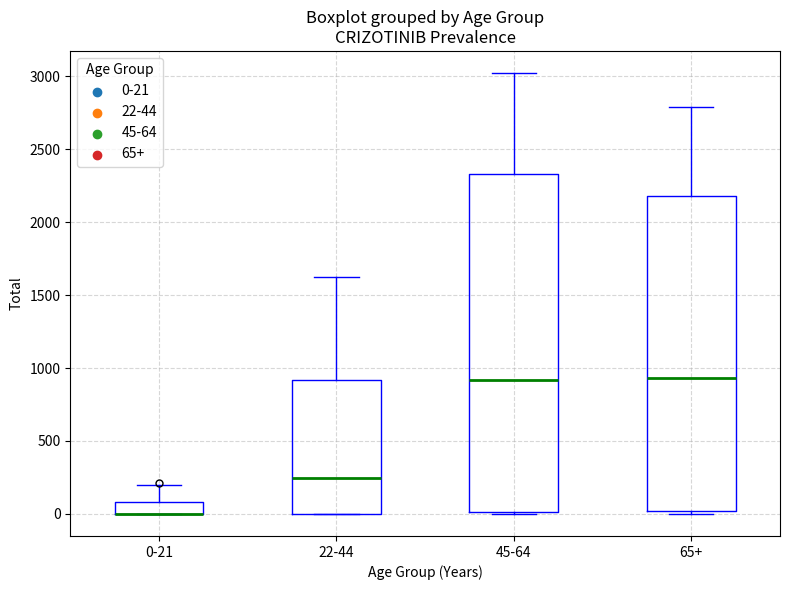

Reading left to right, read every box against the y-axis: the position of its median line, the range the box covers, and the ends of its whiskers. The values are not printed on the chart, so give them approximately, as read against the axis.

0-21: median 0 (drawn on the box's lower edge), box 0 to 100, whiskers 0 to 200
22-44: median 250, box 0 to 900, whiskers 0 to 1600
45-64: median 900, box 0 to 2350, whiskers 0 to 3000
65+: median 950, box 0 to 2200, whiskers 0 (just below the box's lower edge) to 2800